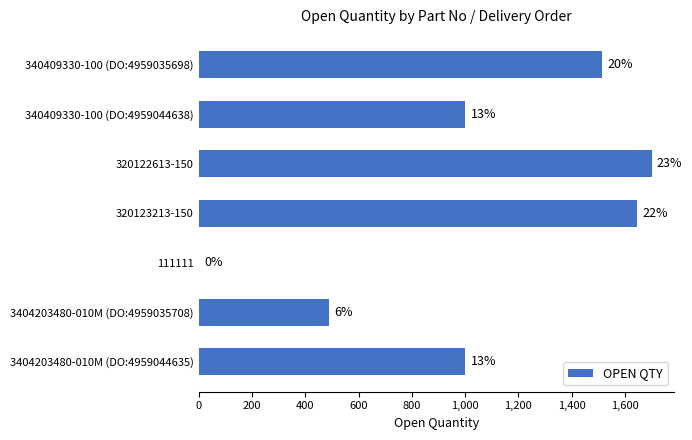

Are the bars horizontal?

Yes